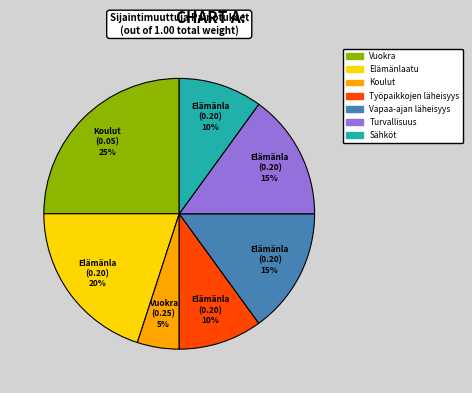

To the nearest percent, what percentage of the pie is Vapaa-ajan läheisyys?

15%